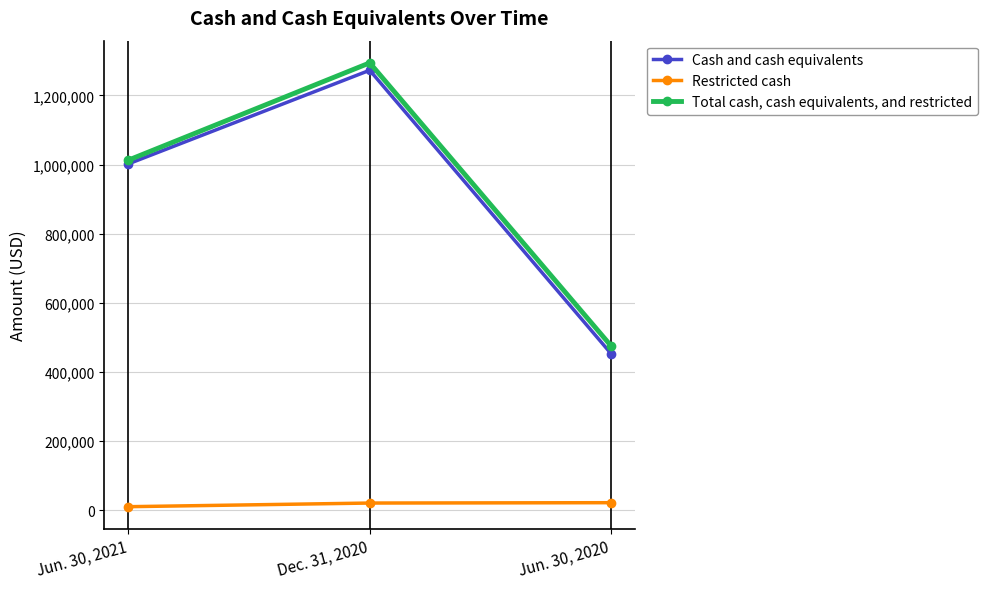

The Cash and cash equivalents series shows 1272578 at Dec. 31, 2020. True or false?

True